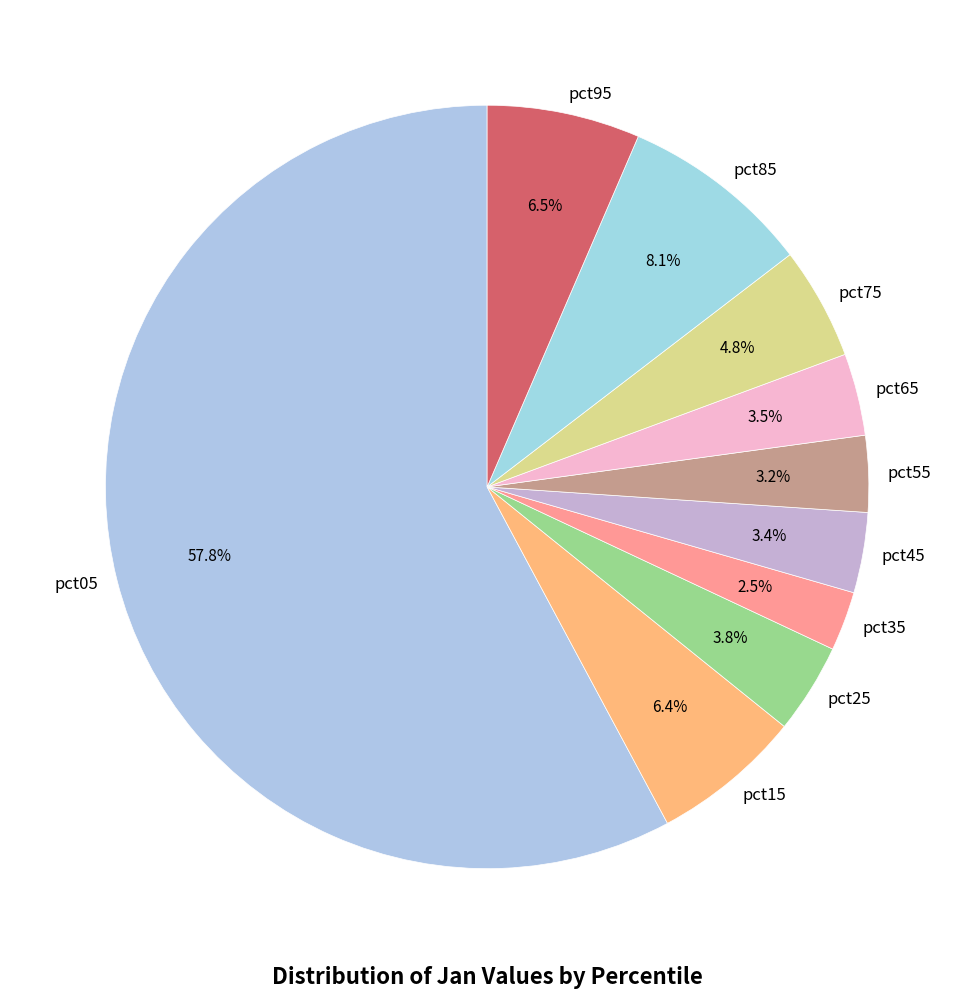

To the nearest percent, what percentage of the pie is pct55?

3%